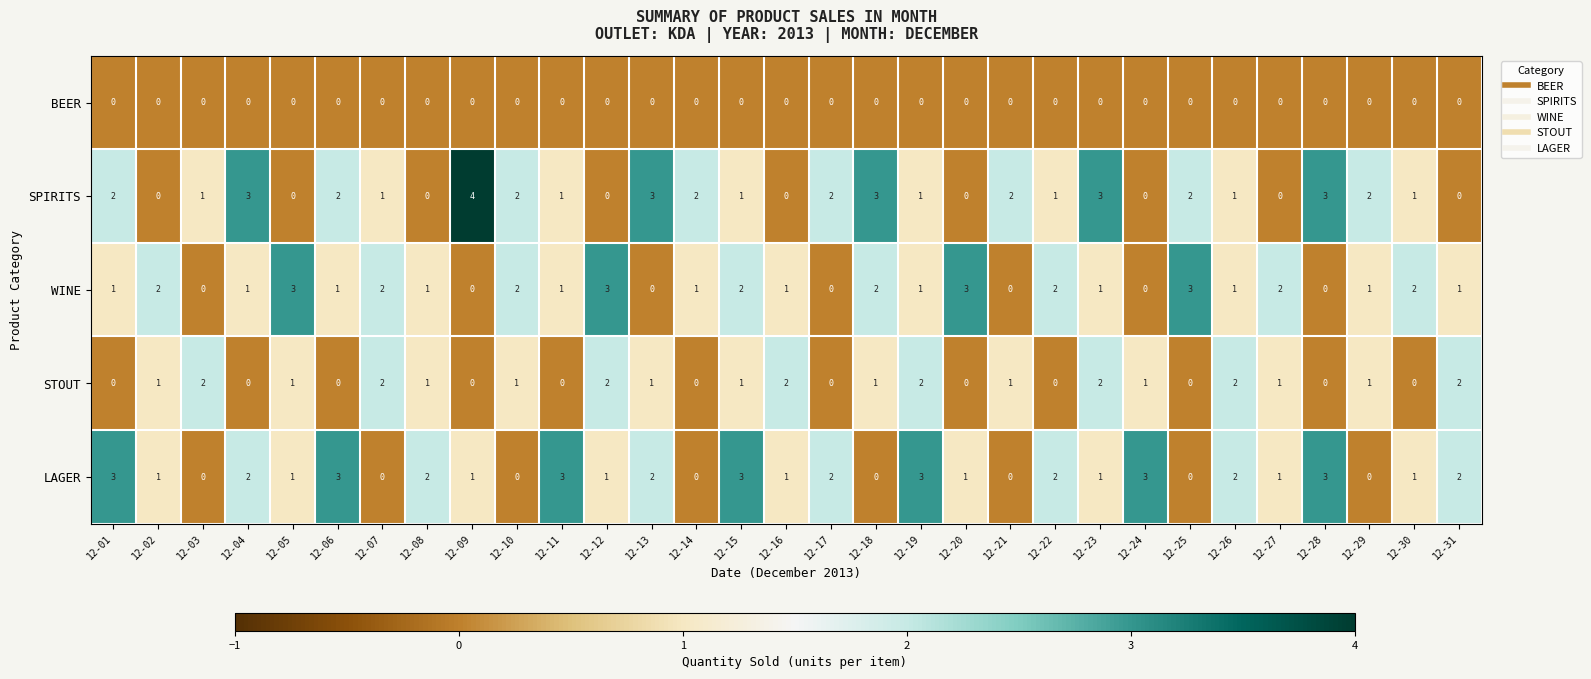

What is the sum of the LAGER values at 12-28 and 12-21?

3